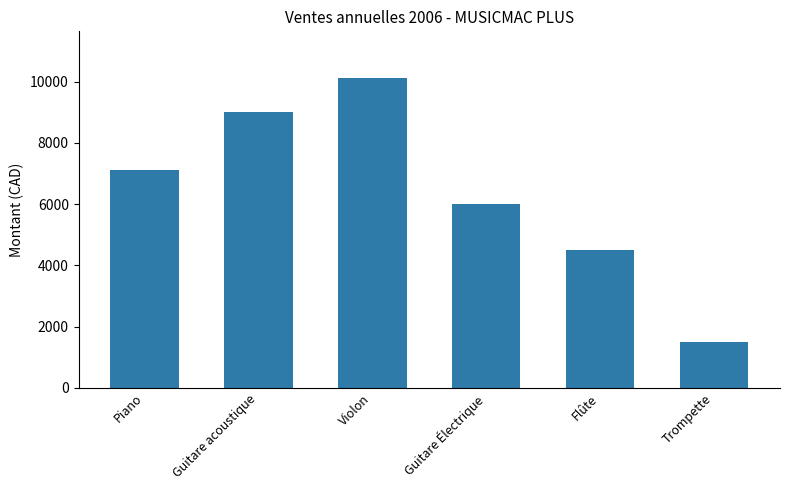

What is the sum of all values?

38250